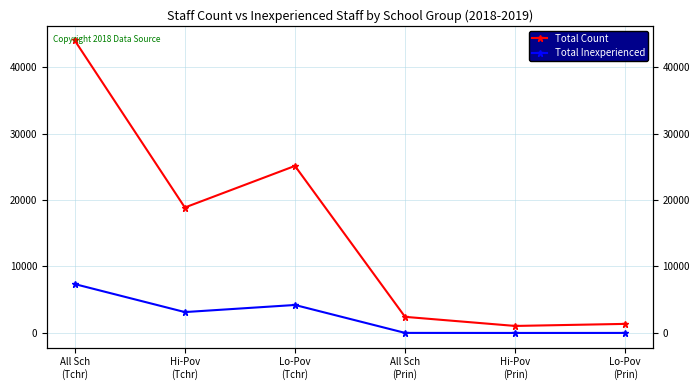

How many series are shown in this chart?

2